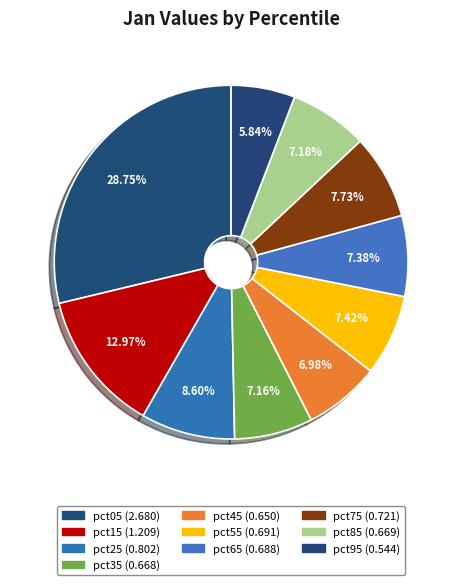

Count the number of slices in the pie.

10